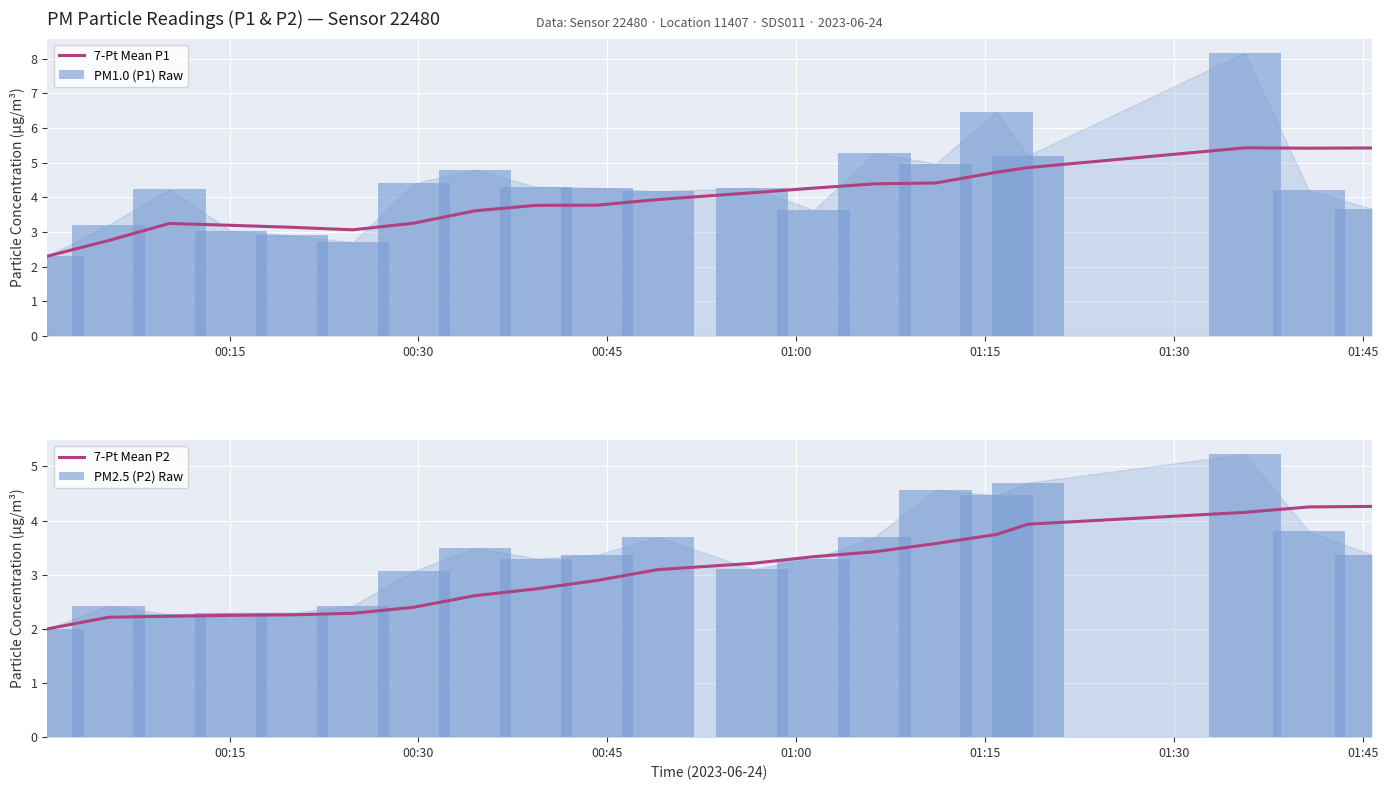

What is the maximum value for 7-Pt Mean P1?

5.4